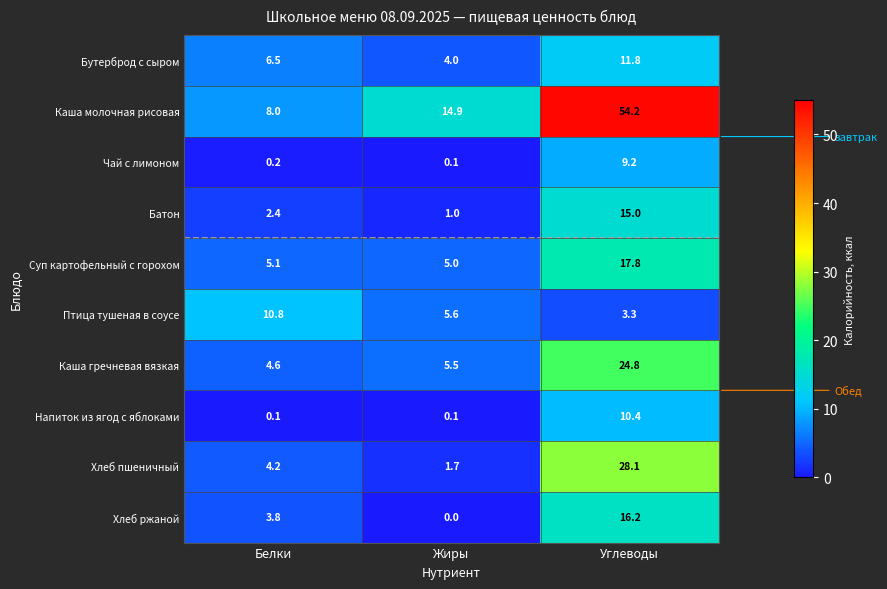

What is the spread (max minus min) of values at Белки?

10.7